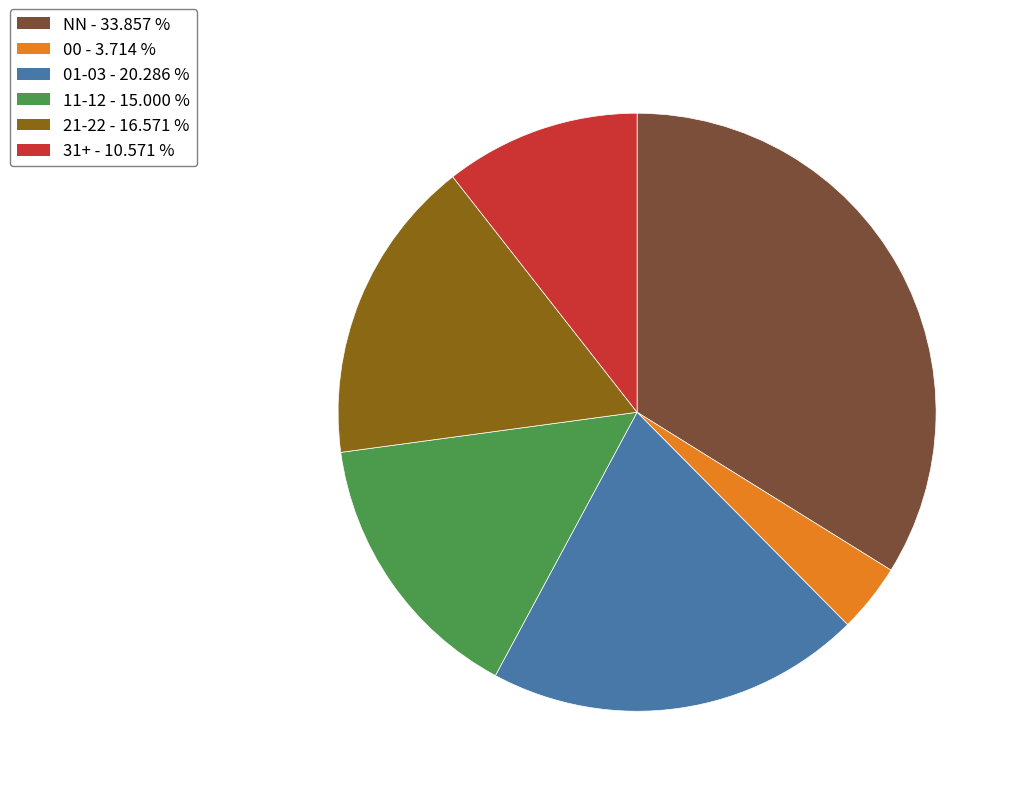

Is there a majority slice in this chart?

No